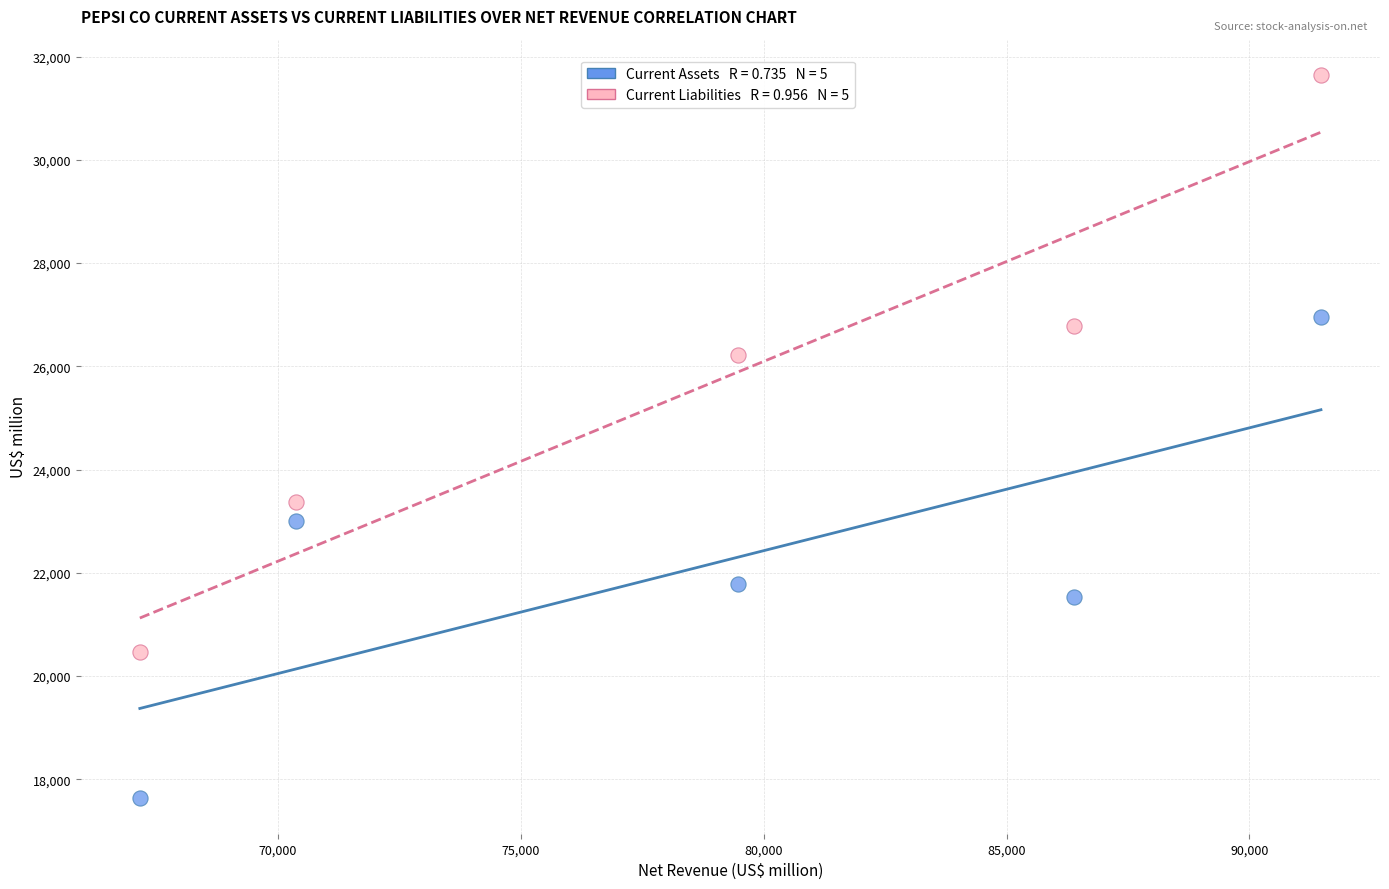

Across all series, what Y value is closest to 24646?

23372